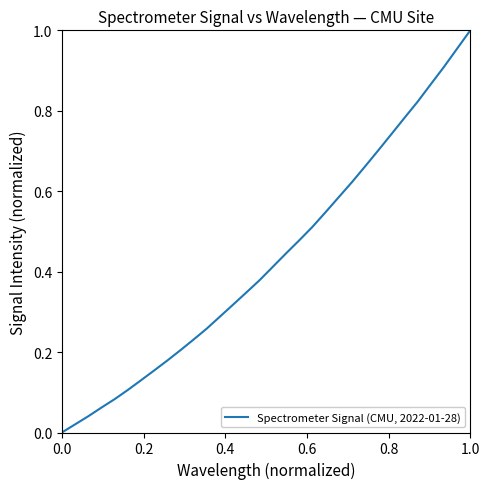

What is the difference between the maximum and minimum values?

1.0